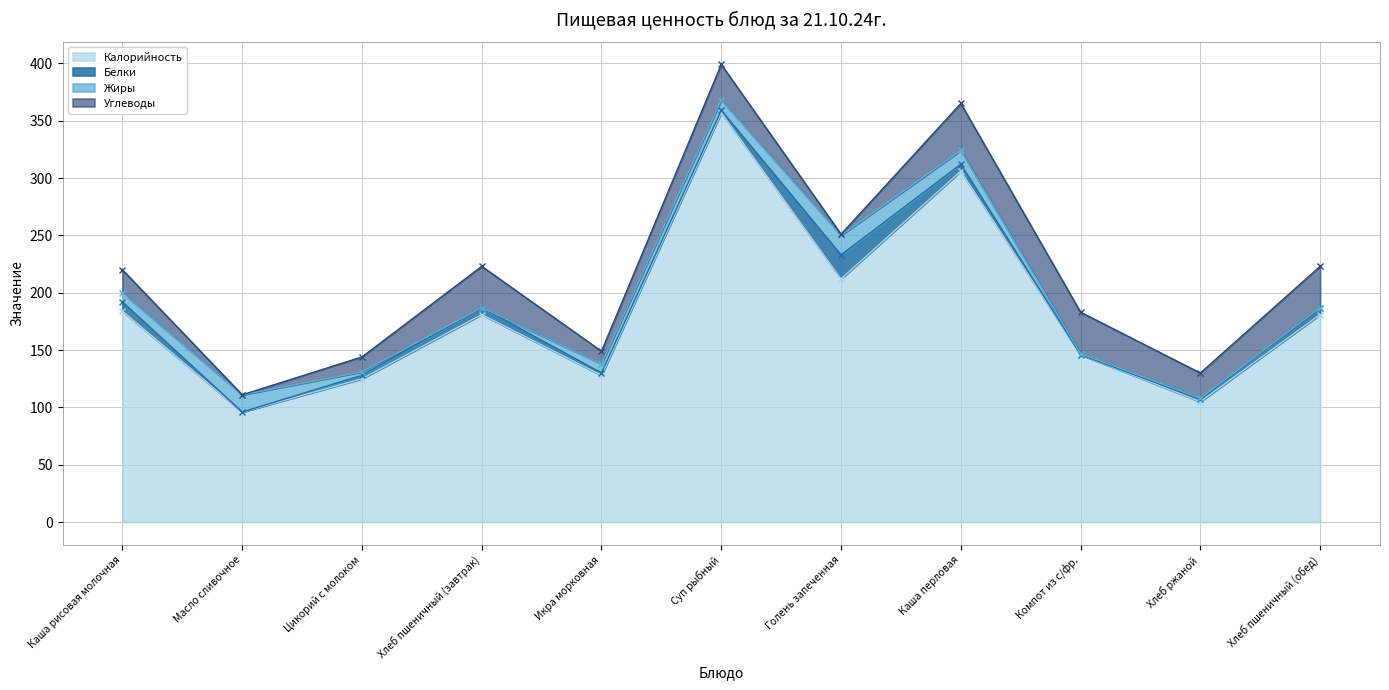

At which label does Калорийность reach its peak?

Суп рыбный